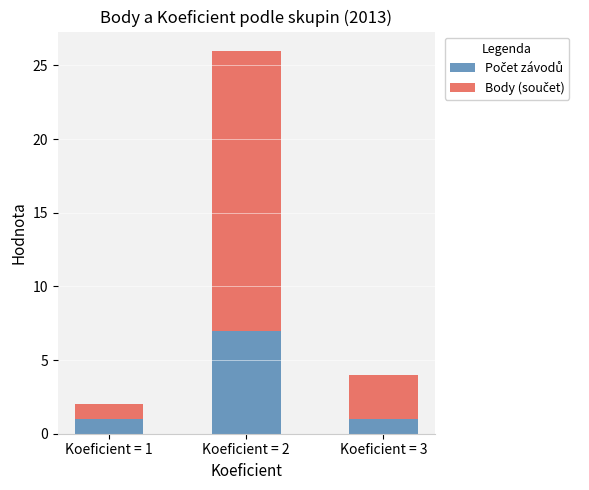

At which category is the sum across all series the highest?

Koeficient = 2